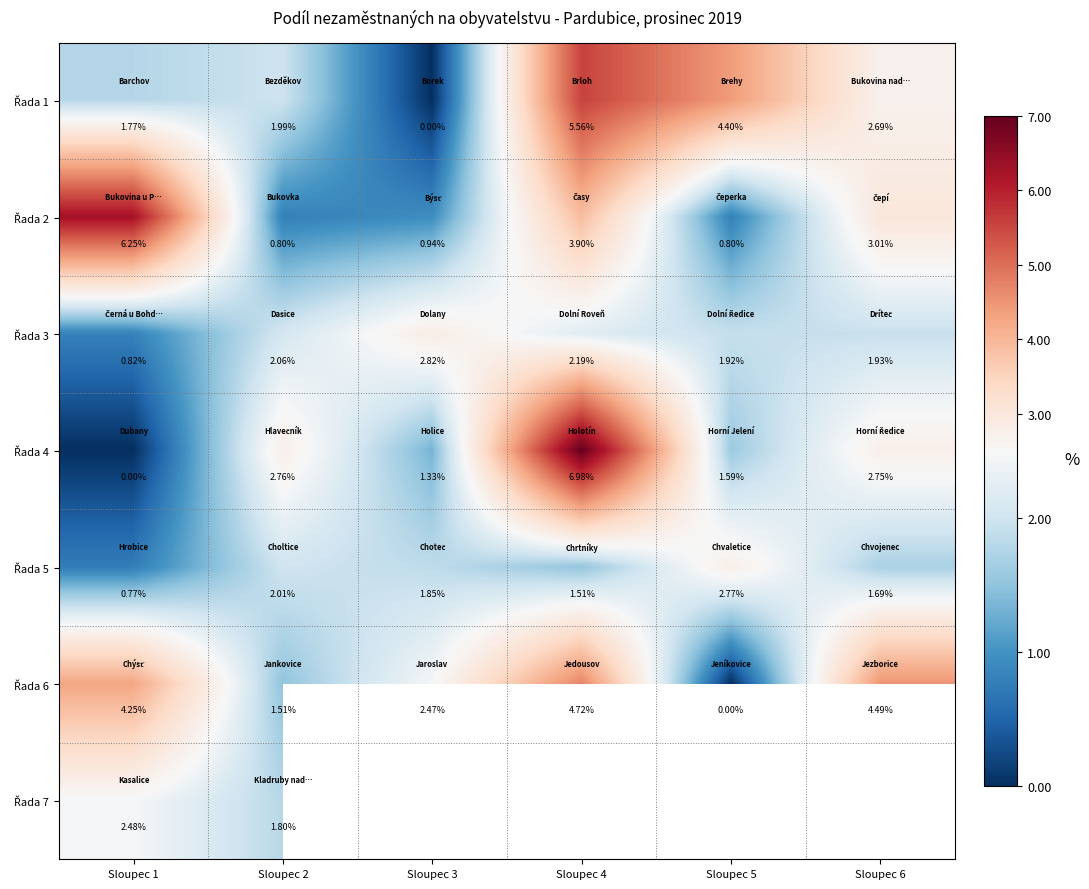

At which label is Řada 3 closest to 1?

Sloupec 1